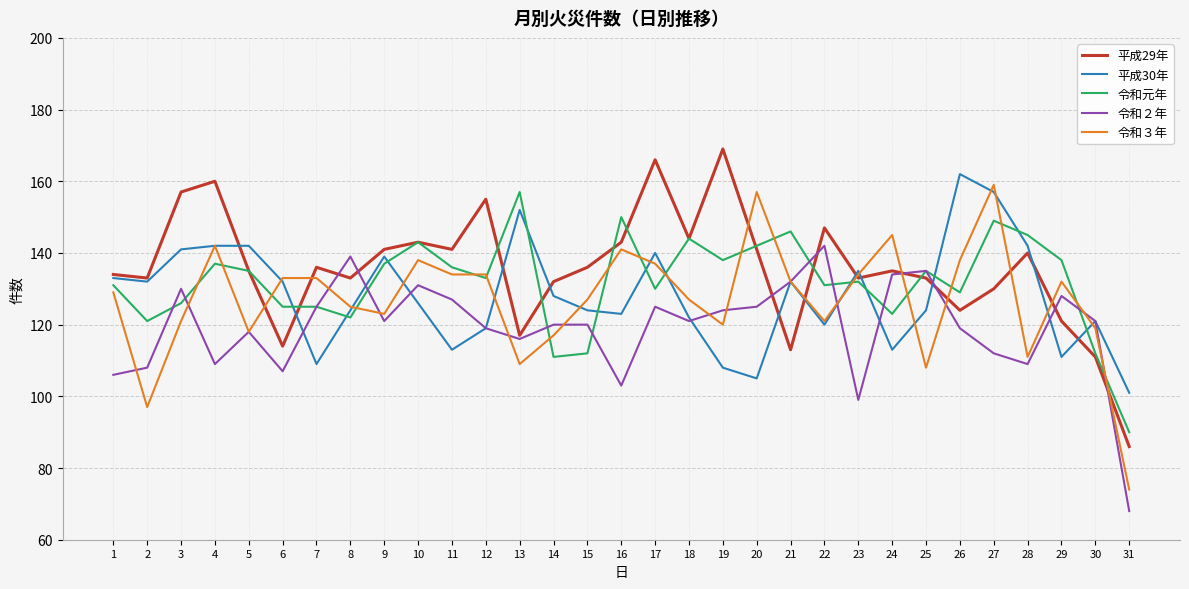

Is the value of 平成30年 at 7 greater than the value of 令和３年 at 17?

No